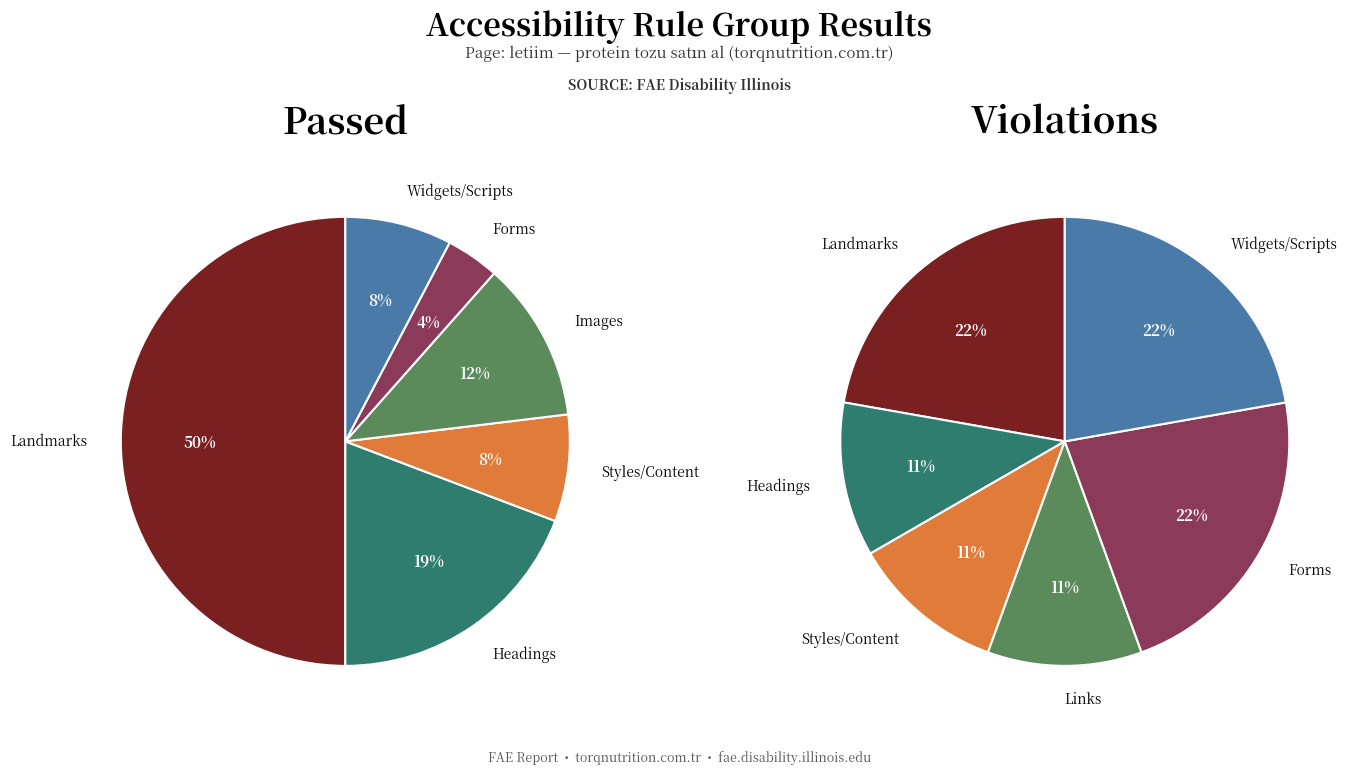

Which slice is the largest?

Landmarks